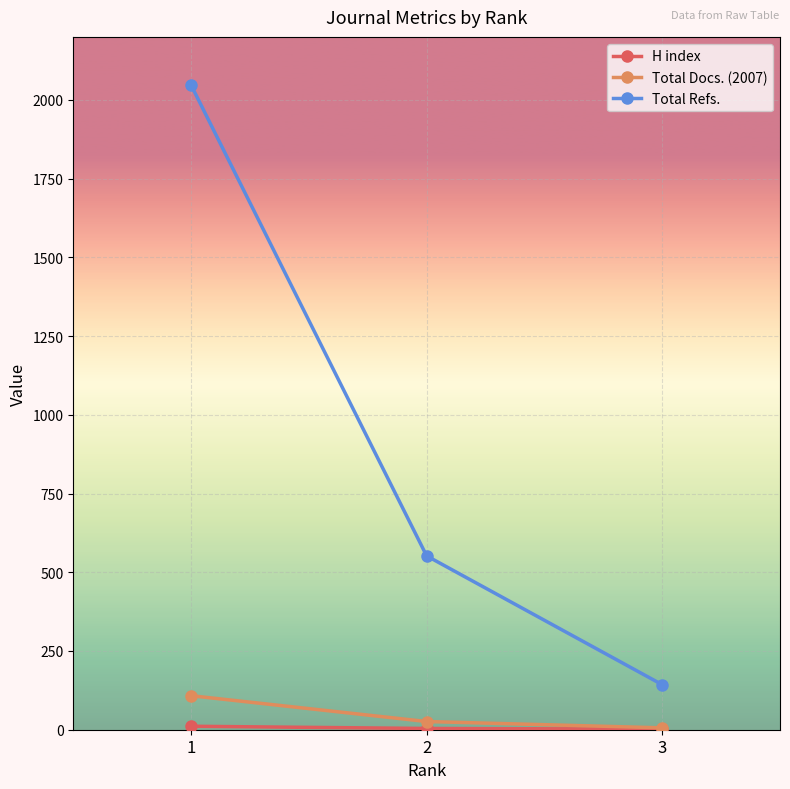

How many lines are shown in the chart?

3